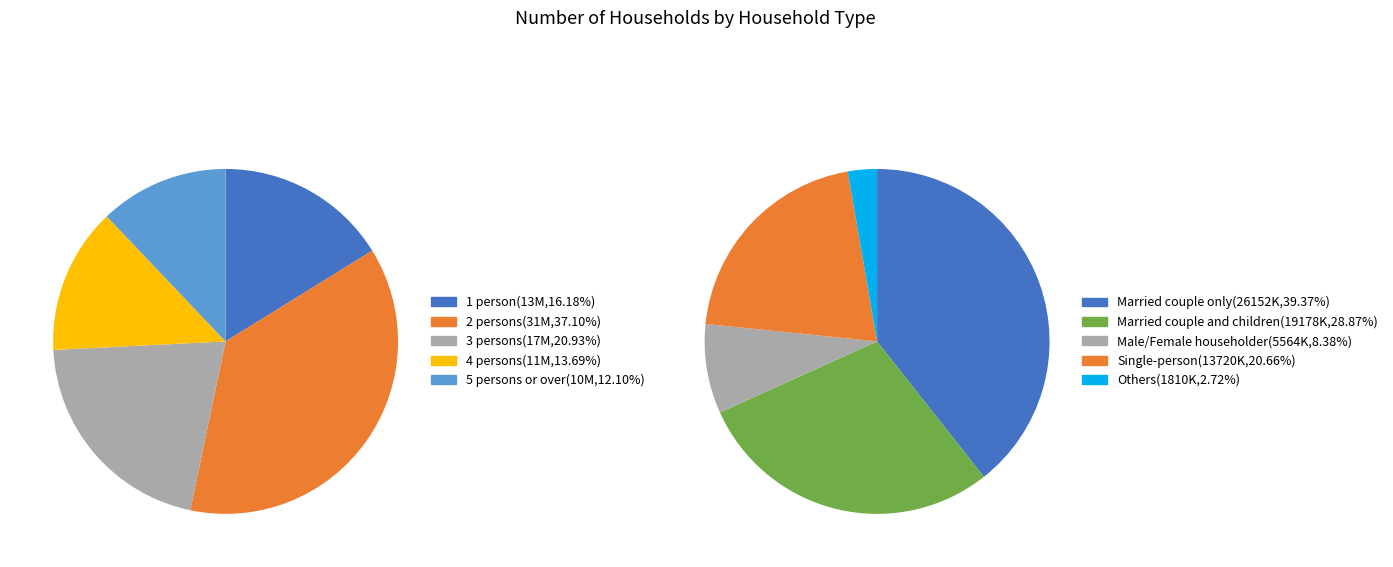

Count the number of slices in the pie.

5